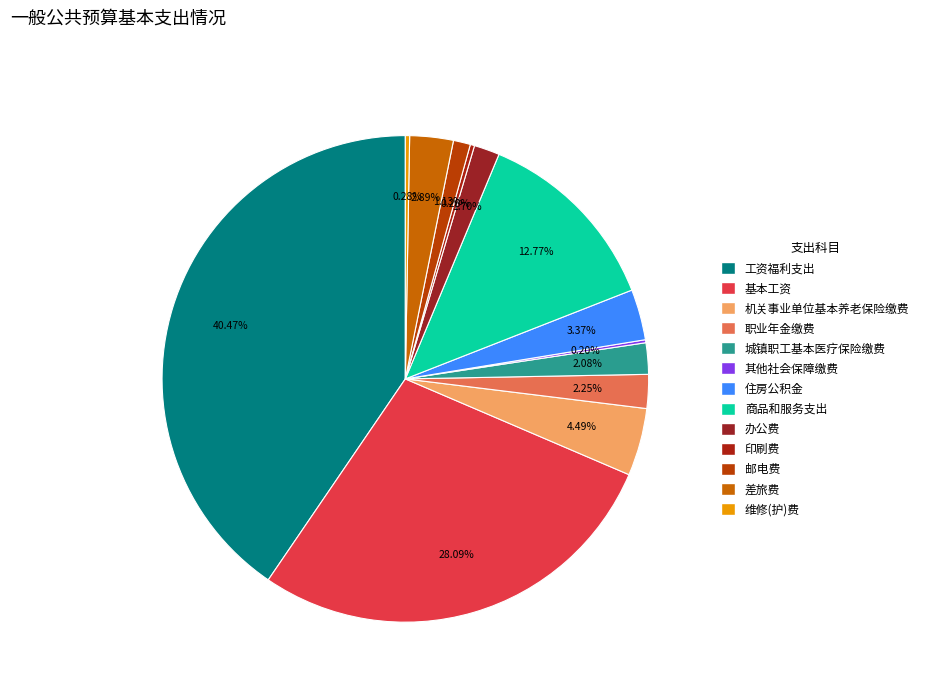

What percentage is the 机关事业单位基本养老保险缴费 slice, to the nearest percent?

4%